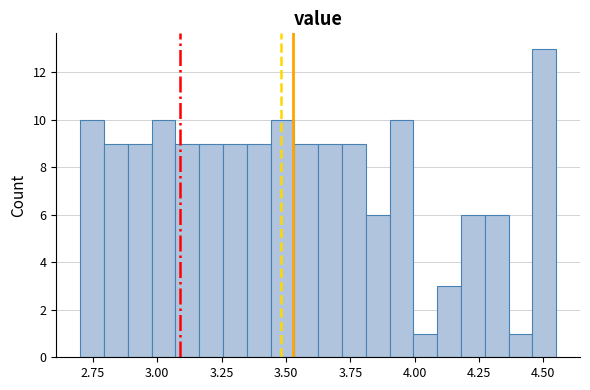

Read against the x-axis, roughly where is the centre of the tallest bar?

4.50